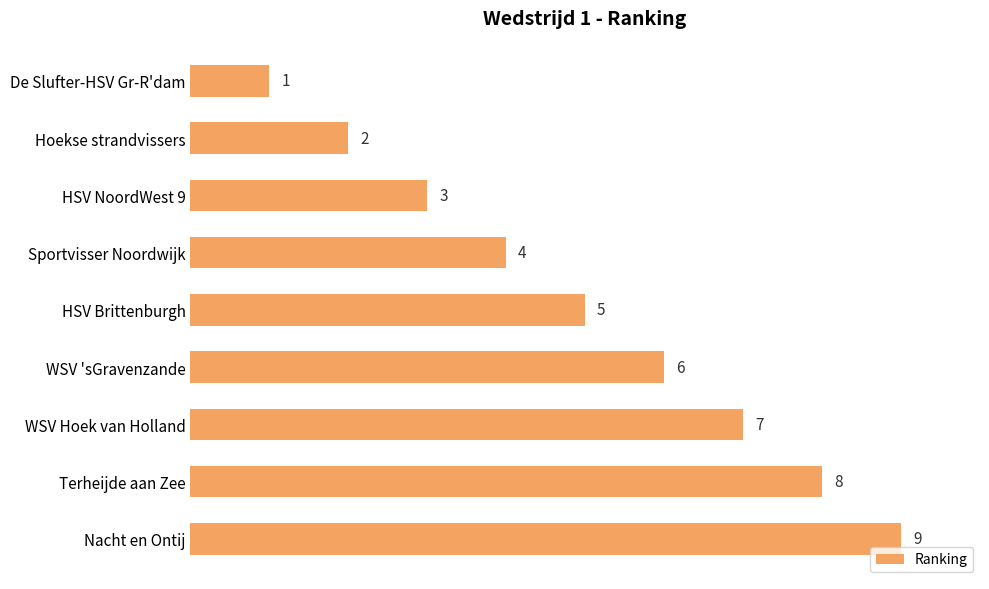

What is the label of the 7th bar from the top?

WSV Hoek van Holland